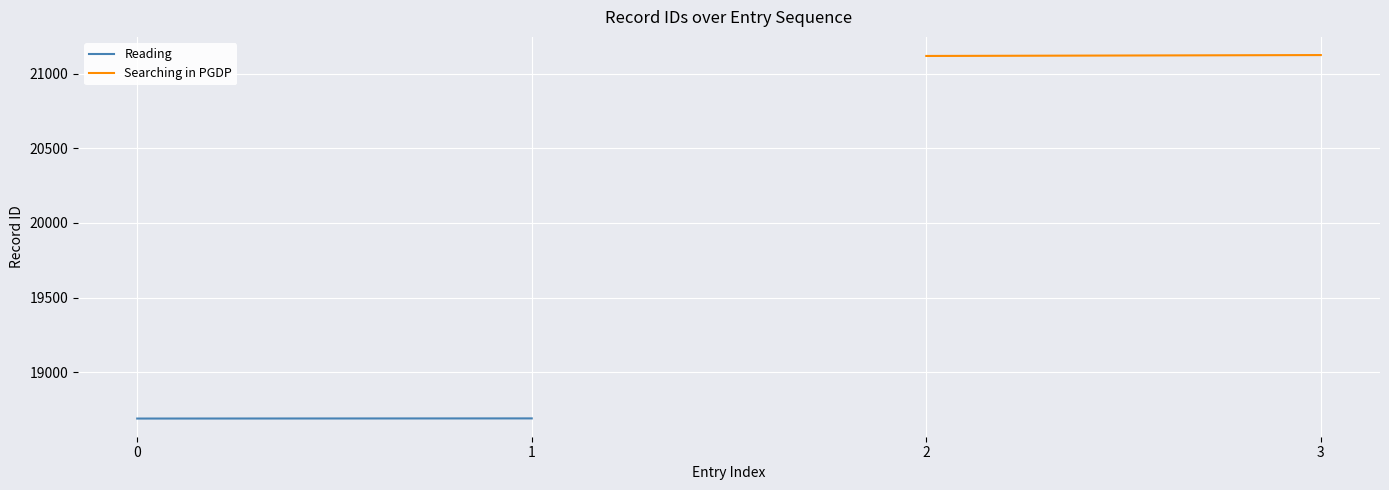

Which series has the largest total across all categories?

Searching in PGDP